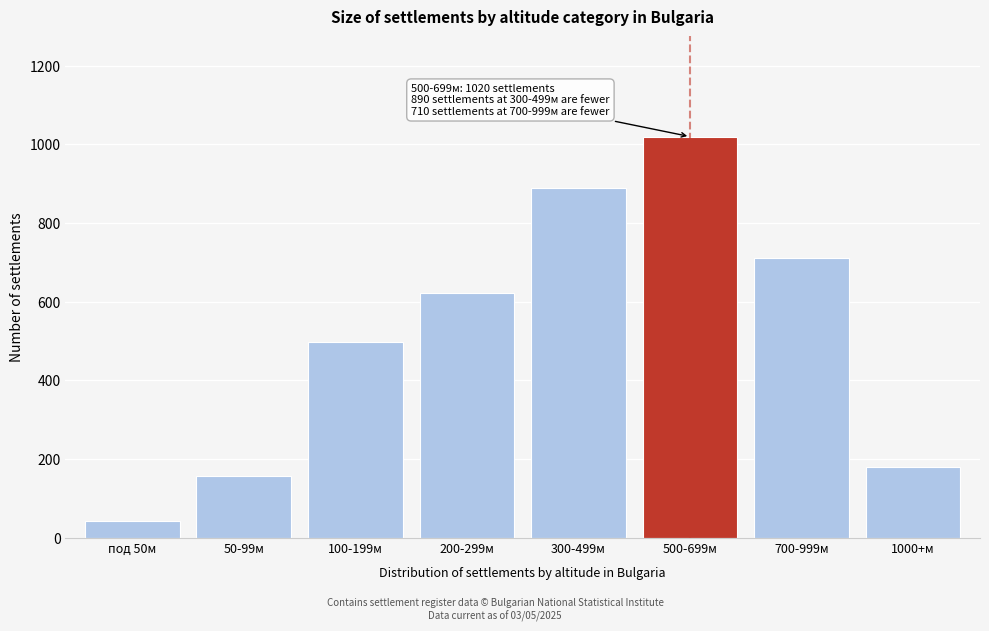

Reading right to left, extract all data points from this chart.

180	710	1020	890	621	498	156	42